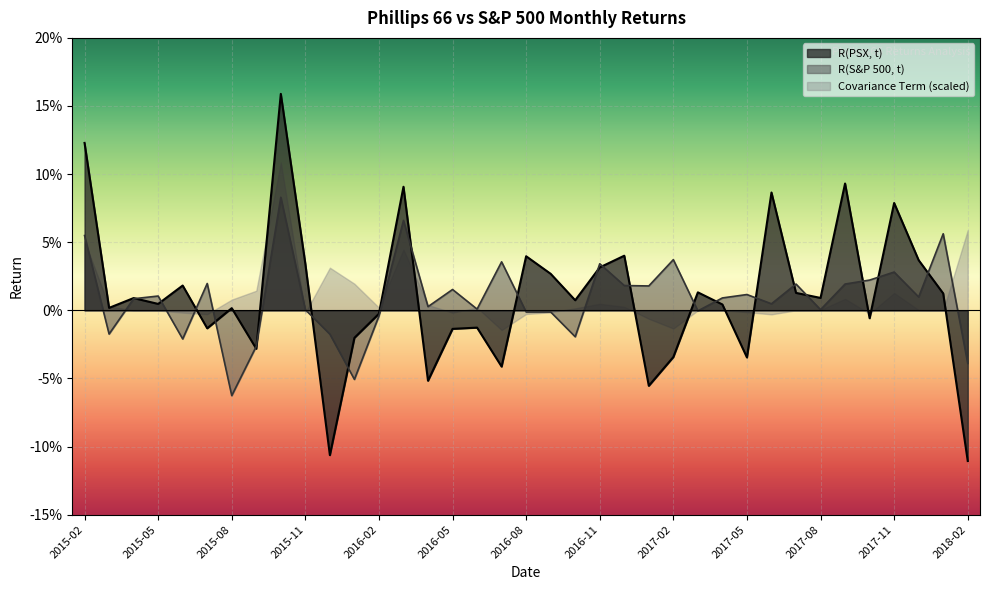

Reading left to right, transcribe all the data shown in this chart.

R(PSX, t): 2015-02=0.1	2015-03=0.0	2015-04=0.0	2015-05=0.0	2015-06=0.0	2015-07=-0.0	2015-08=0.0	2015-09=-0.0	2015-10=0.2	2015-11=0.0	2015-12=-0.1	2016-01=-0.0	2016-02=-0.0	2016-03=0.1	2016-04=-0.1	2016-05=-0.0	2016-06=-0.0	2016-07=-0.0	2016-08=0.0	2016-09=0.0	2016-10=0.0	2016-11=0.0	2016-12=0.0	2017-01=-0.1	2017-02=-0.0	2017-03=0.0	2017-04=0.0	2017-05=-0.0	2017-06=0.1	2017-07=0.0	2017-08=0.0	2017-09=0.1	2017-10=-0.0	2017-11=0.1	2017-12=0.0	2018-01=0.0	2018-02=-0.1
R(S&P 500, t): 2015-02=0.1	2015-03=-0.0	2015-04=0.0	2015-05=0.0	2015-06=-0.0	2015-07=0.0	2015-08=-0.1	2015-09=-0.0	2015-10=0.1	2015-11=0.0	2015-12=-0.0	2016-01=-0.1	2016-02=-0.0	2016-03=0.1	2016-04=0.0	2016-05=0.0	2016-06=0.0	2016-07=0.0	2016-08=-0.0	2016-09=-0.0	2016-10=-0.0	2016-11=0.0	2016-12=0.0	2017-01=0.0	2017-02=0.0	2017-03=-0.0	2017-04=0.0	2017-05=0.0	2017-06=0.0	2017-07=0.0	2017-08=0.0	2017-09=0.0	2017-10=0.0	2017-11=0.0	2017-12=0.0	2018-01=0.1	2018-02=-0.0